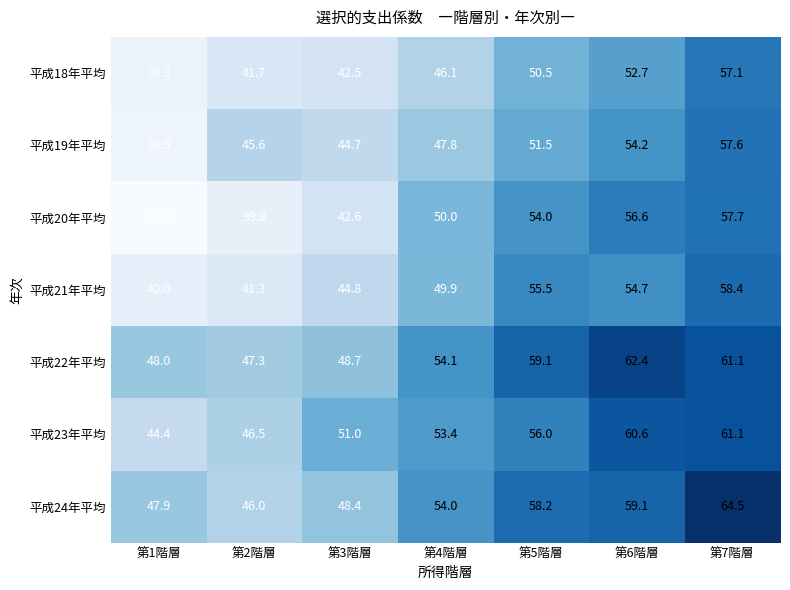

What is the smallest value displayed?

37.6